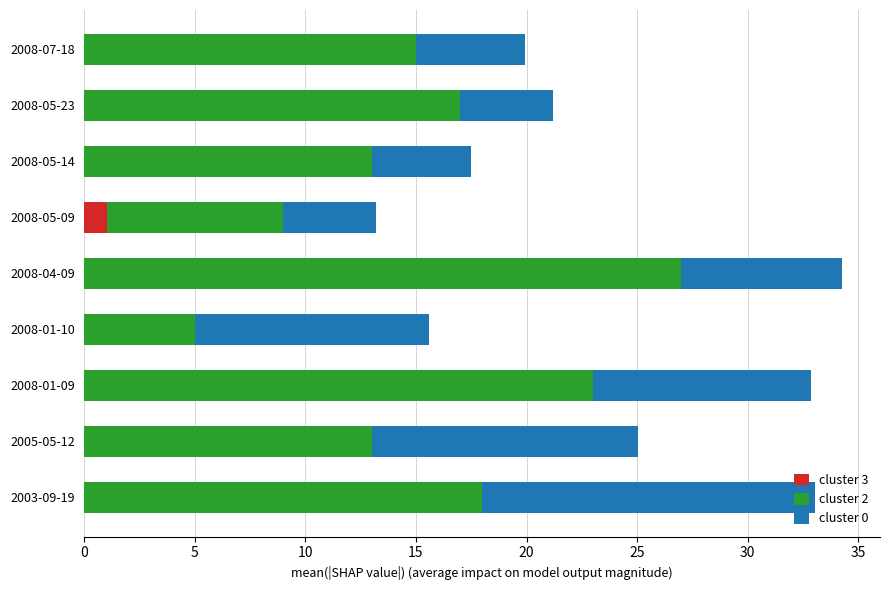

What is the total value across all series at 2005-05-12?

25.0